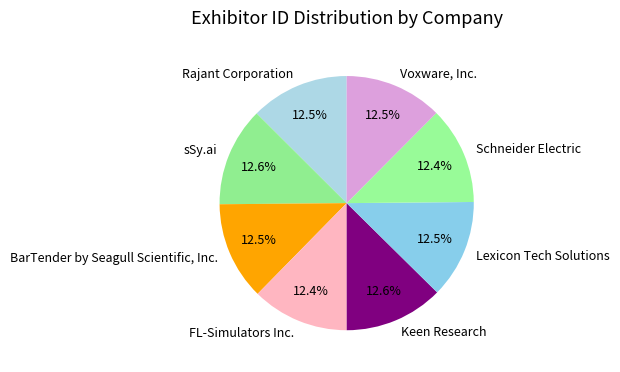

What percentage is the Keen Research slice, to the nearest percent?

13%